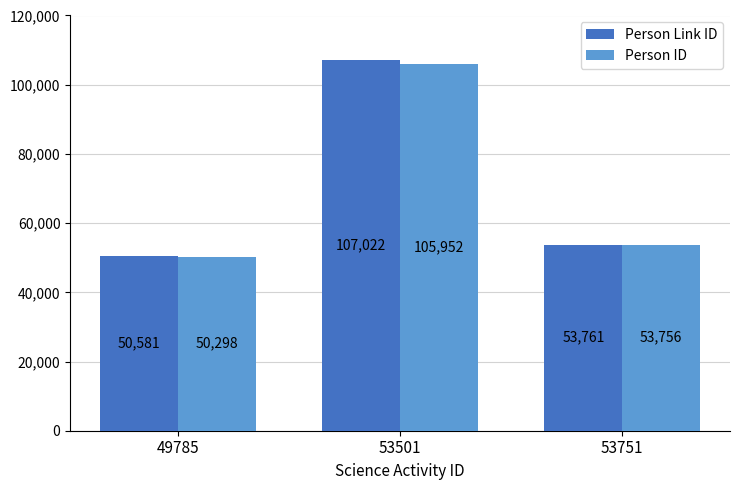

What is the sum of all Person ID values?

210006